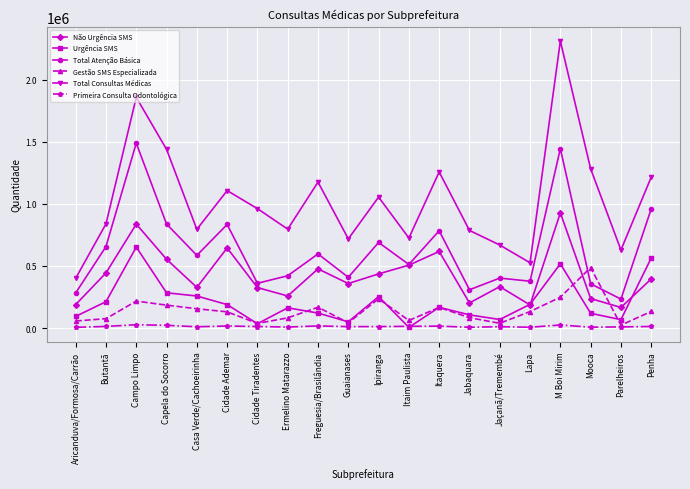

How many interior local peaks does the Total Atenção Básica series have?

7